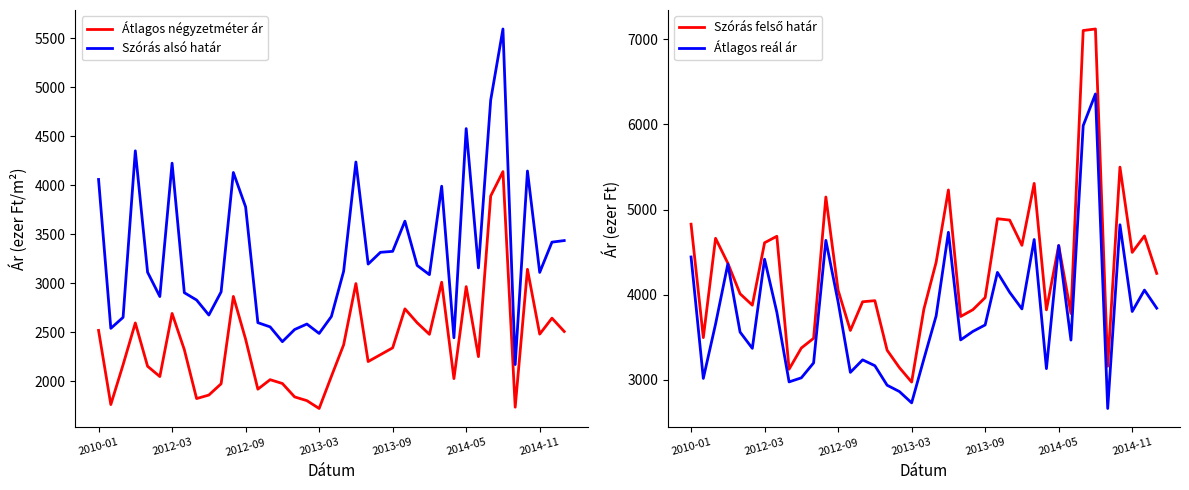

Is it true that Átlagos négyzetméter ár equals 3010 at 28?

True